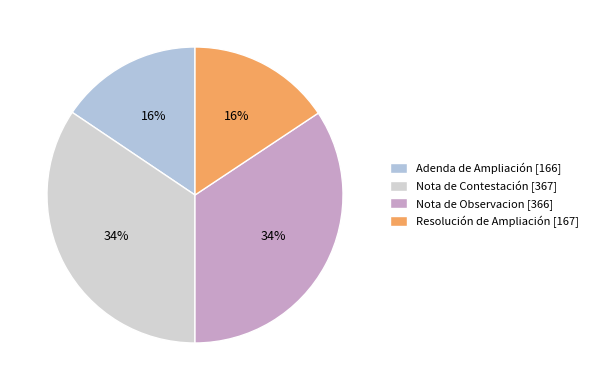

Is the sum of Nota de Contestación and Adenda de Ampliación greater than half?

No